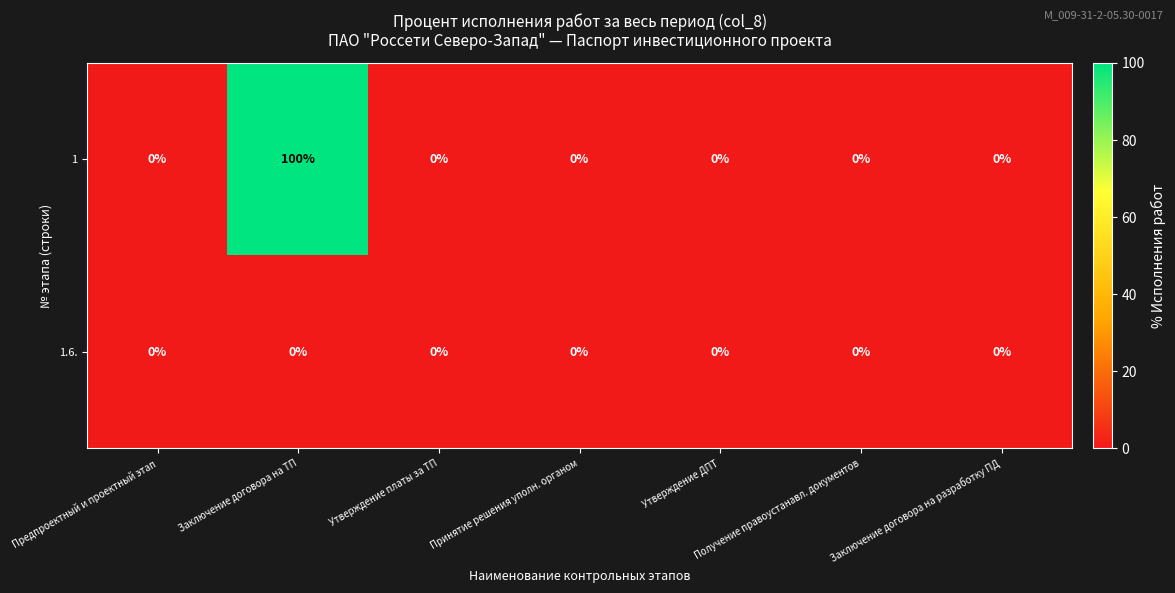

Which label corresponds to the largest value in the chart?

Заключение договора на ТП